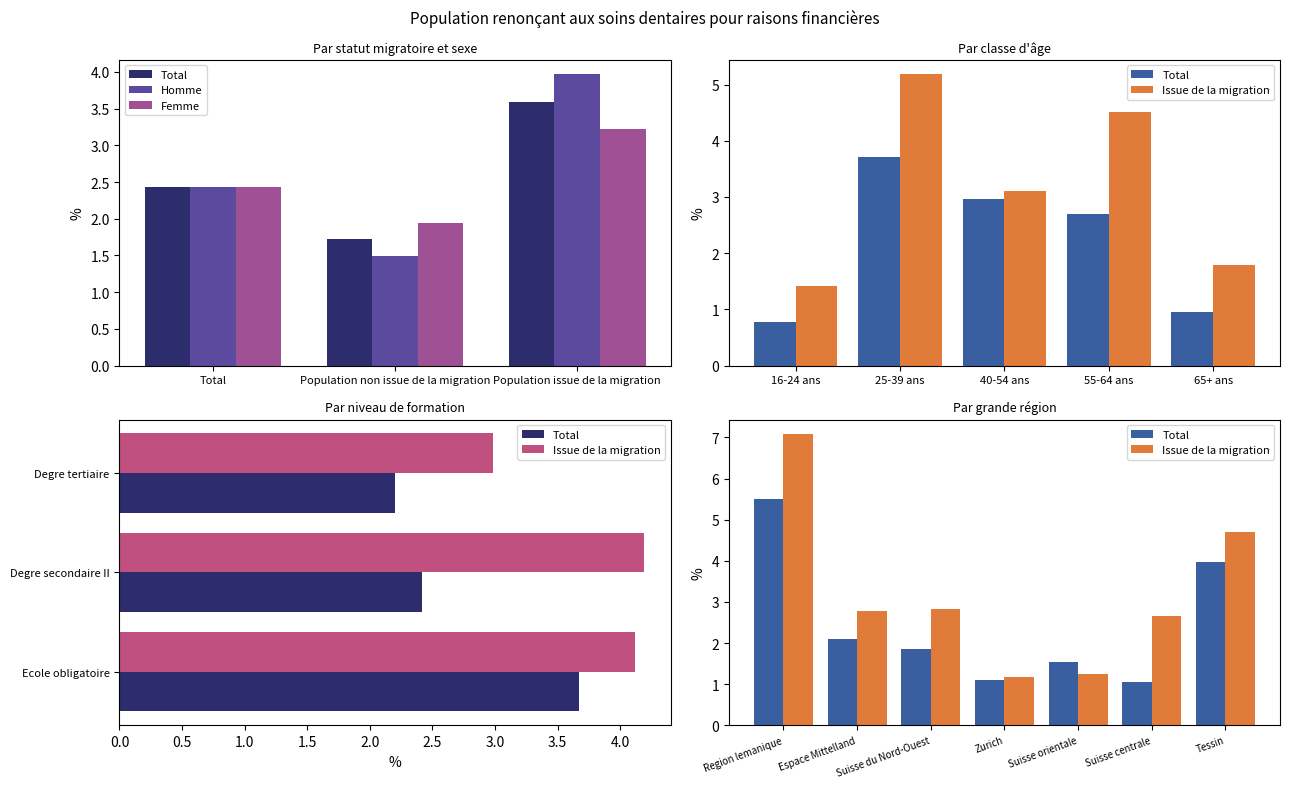

Which category has the lowest value across all series?

Population non issue de la migration